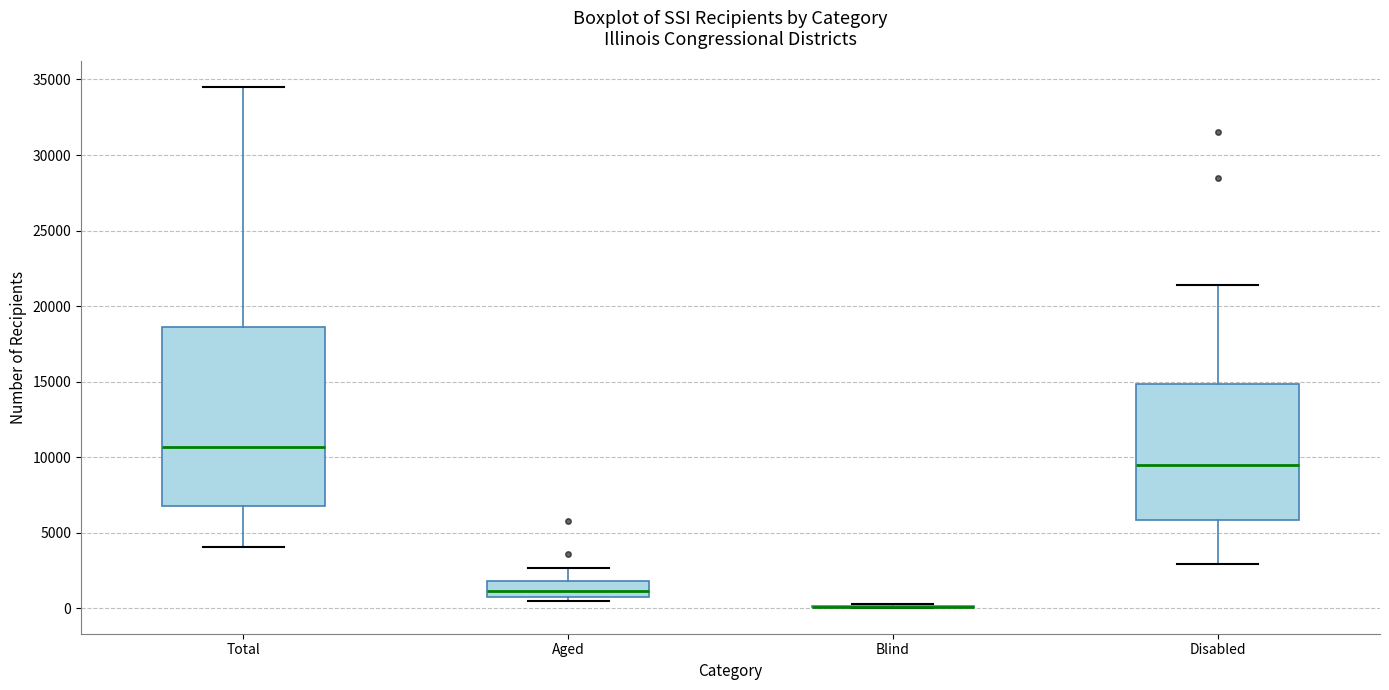

Which box is the tallest, from its lower edge to its upper edge?

Total